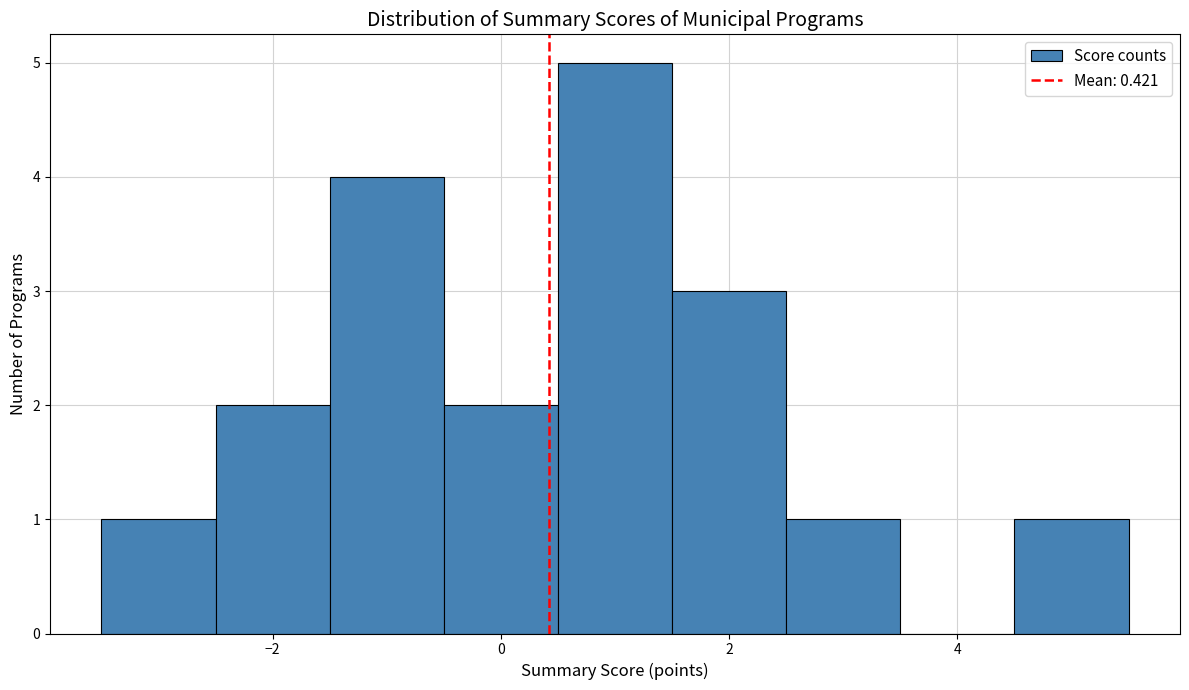

Reading left to right, list every bar in this chart as the range it spans on the x-axis followed by its height. Neither the bar edges nor the heights are printed on the chart, so give them approximately, as read against the axes.

-3.5 to -2.5: 1
-2.5 to -1.5: 2
-1.5 to -0.5: 4
-0.5 to 0.5: 2
0.5 to 1.5: 5
1.5 to 2.5: 3
2.5 to 3.5: 1
3.5 to 4.5: 0
4.5 to 5.5: 1